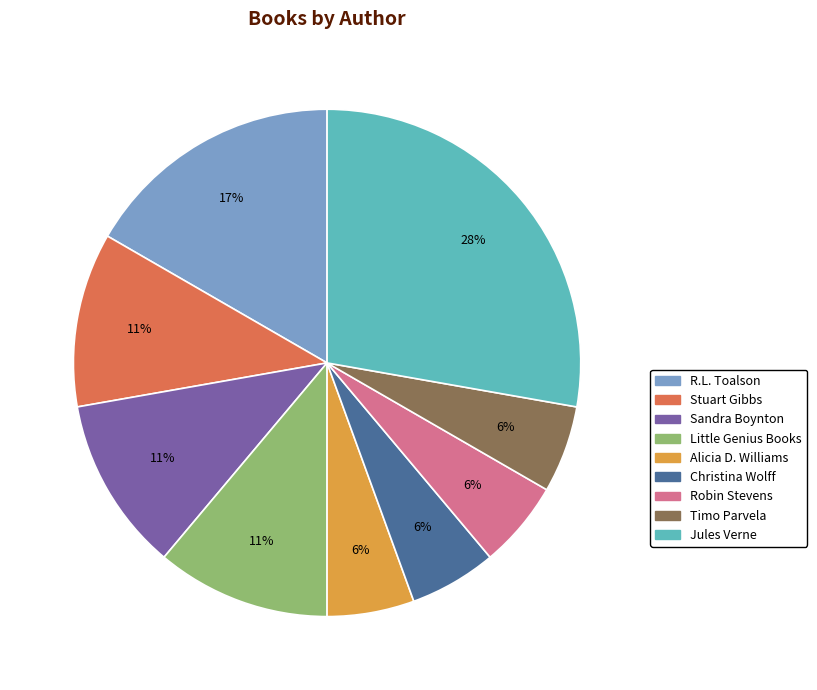

Is it true that Timo Parvela is 1% of the pie?

False